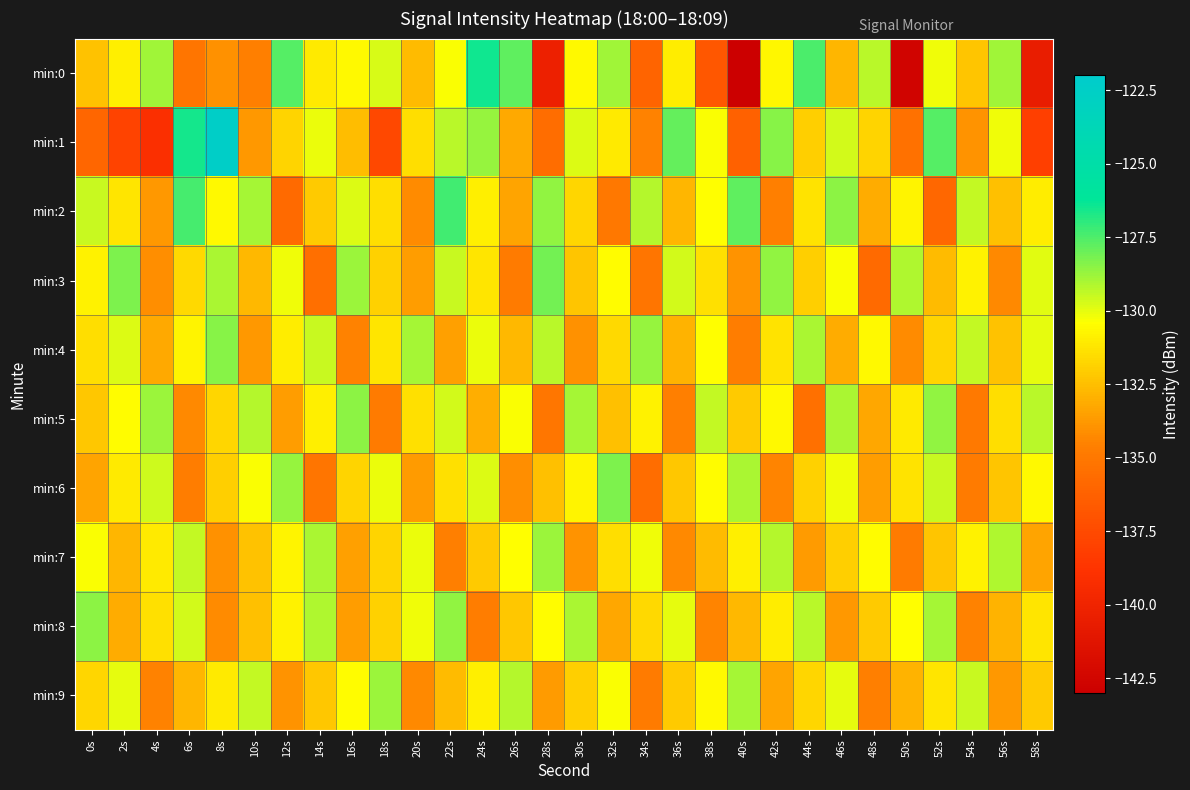

What is the difference between the highest and lowest values at 6s?

8.6